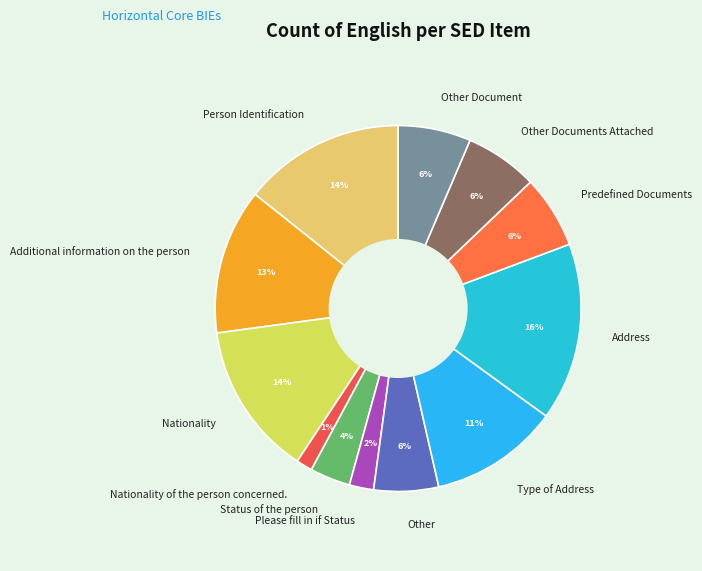

What percentage is the Type of Address slice, to the nearest percent?

11%